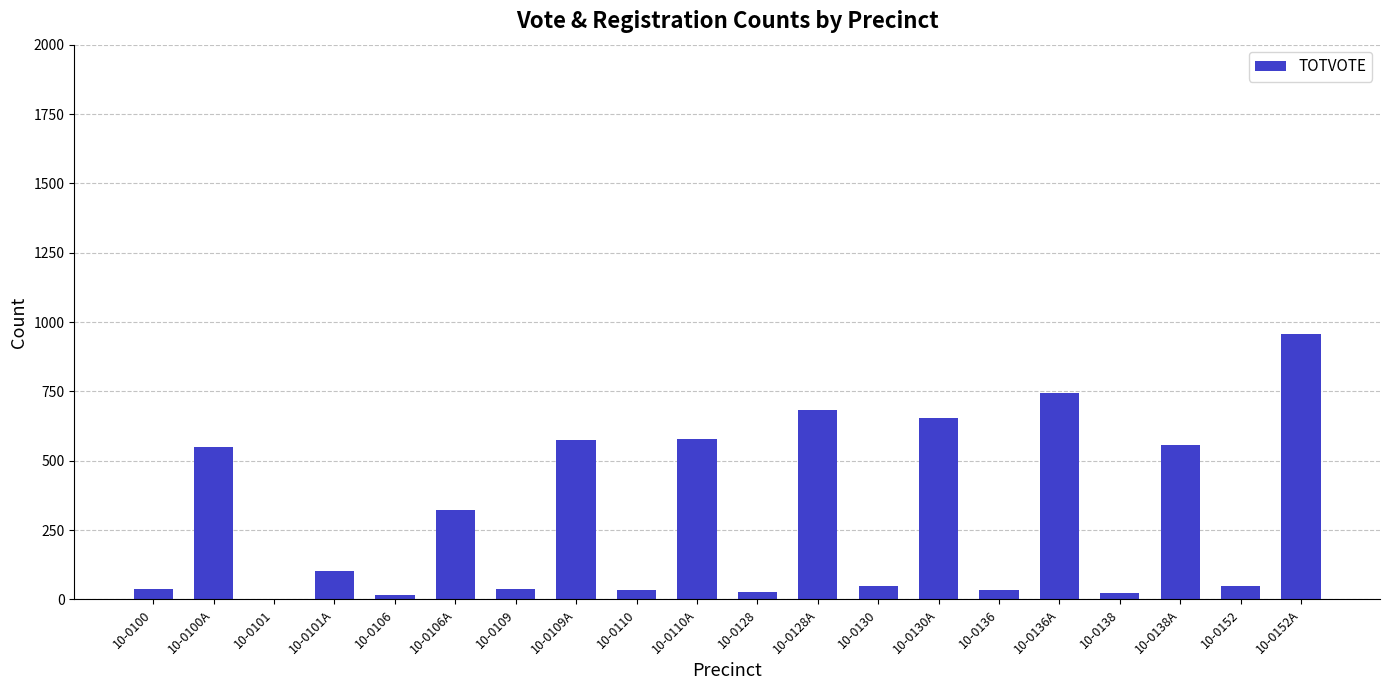

What is the change in value from 10-0109 to 10-0109A?

+537